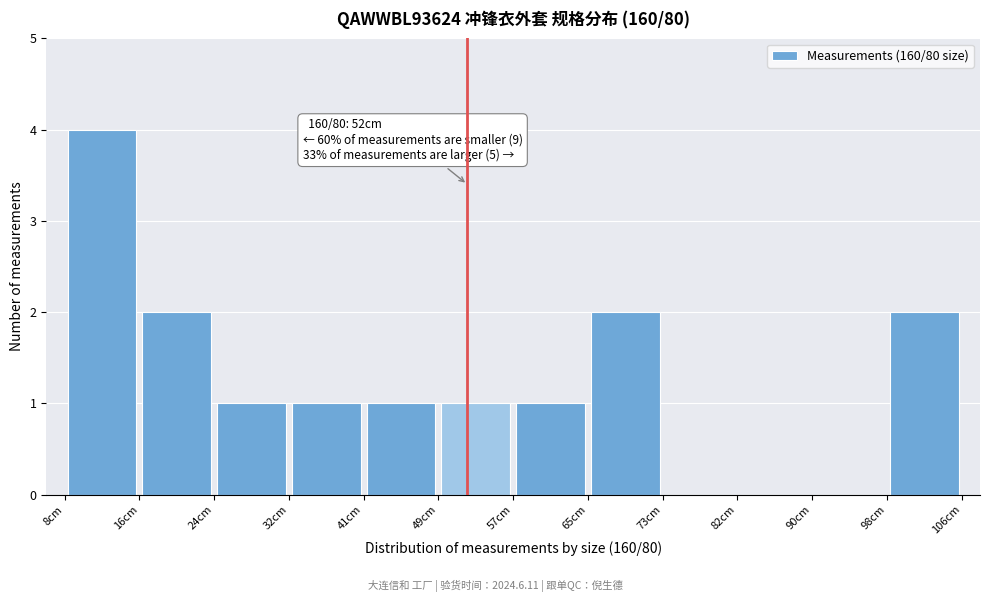

Over which range of the x-axis is the bar tallest?

8 to 16